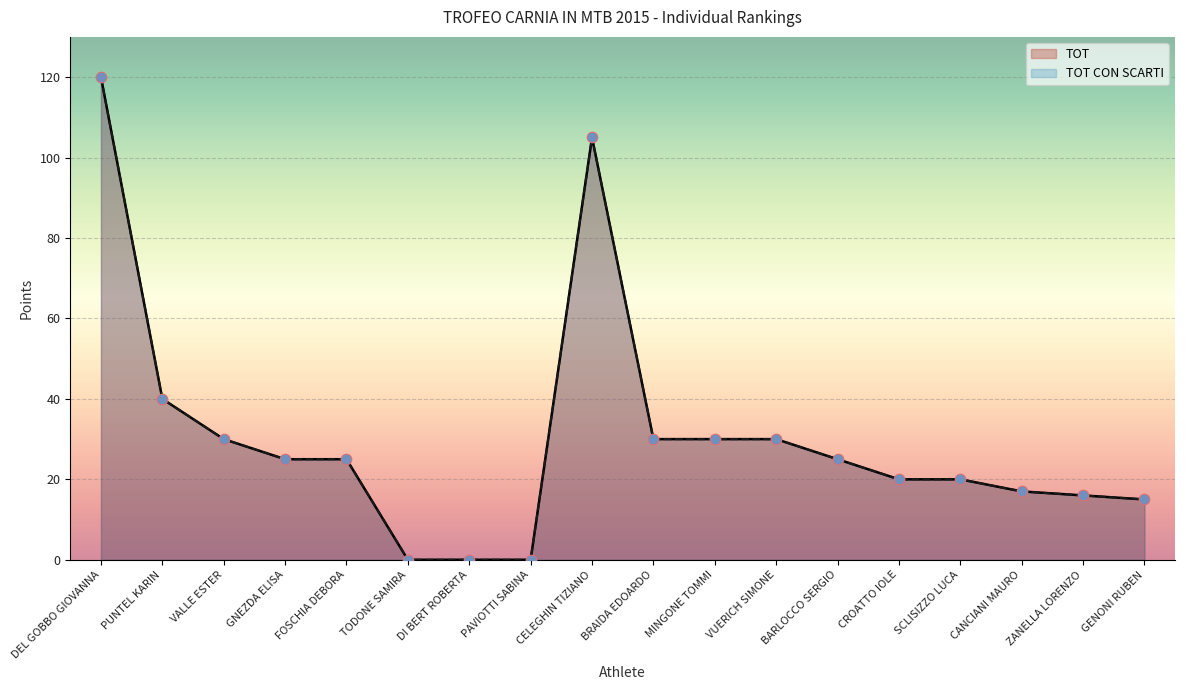

Which series has the largest total across all categories?

TOT